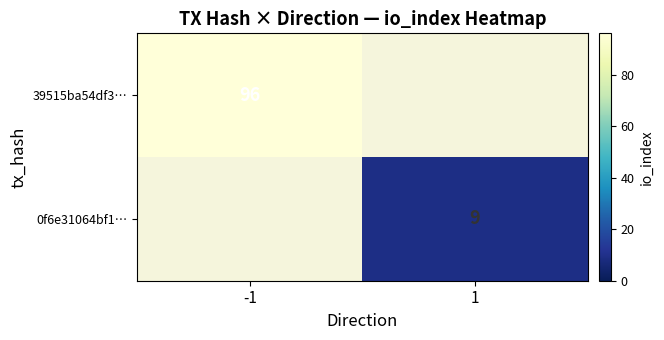

What is the greatest value displayed?

96.0